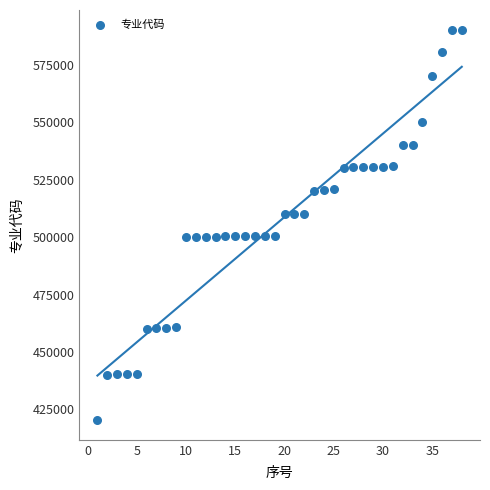

What is the range of Y values (max minus min)?

170000